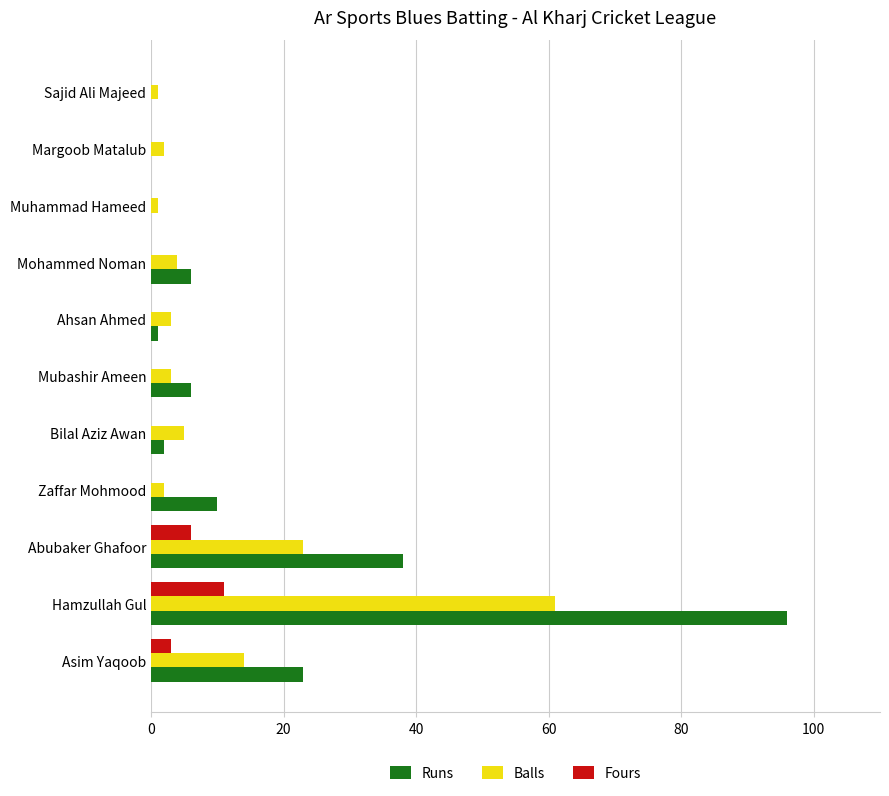

Is the value of Fours at Mubashir Ameen greater than the value of Balls at Asim Yaqoob?

No